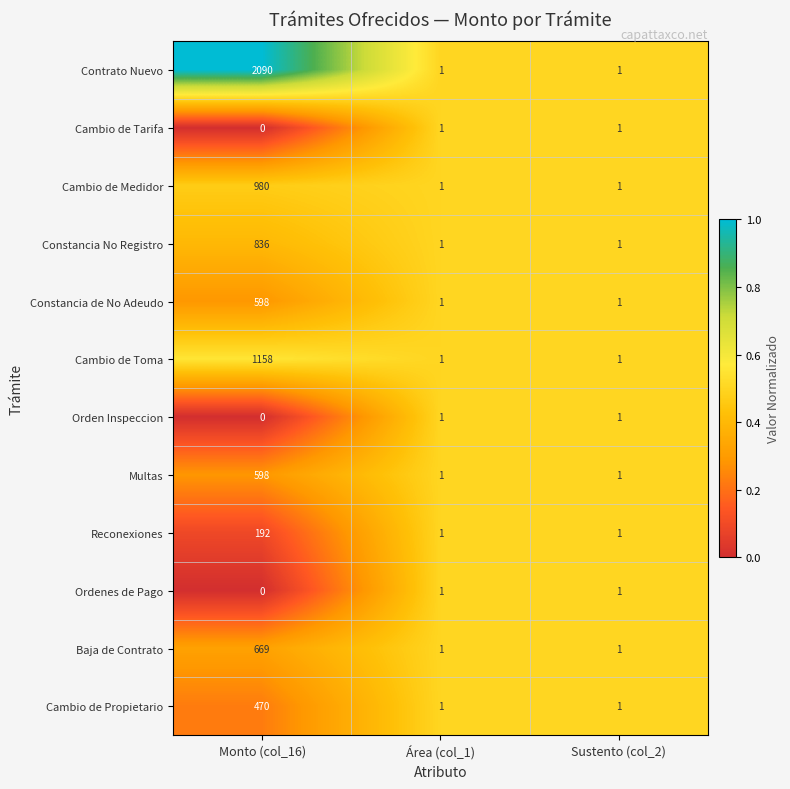

At which category does the chart reach its minimum across all series?

Monto (col_16)